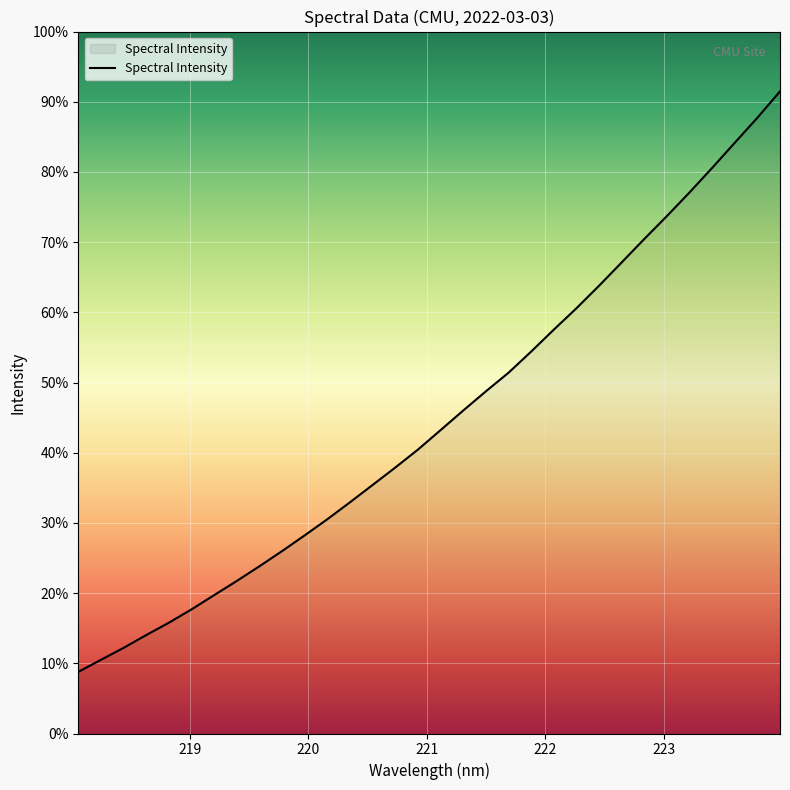

Does the chart have visible grid lines?

Yes